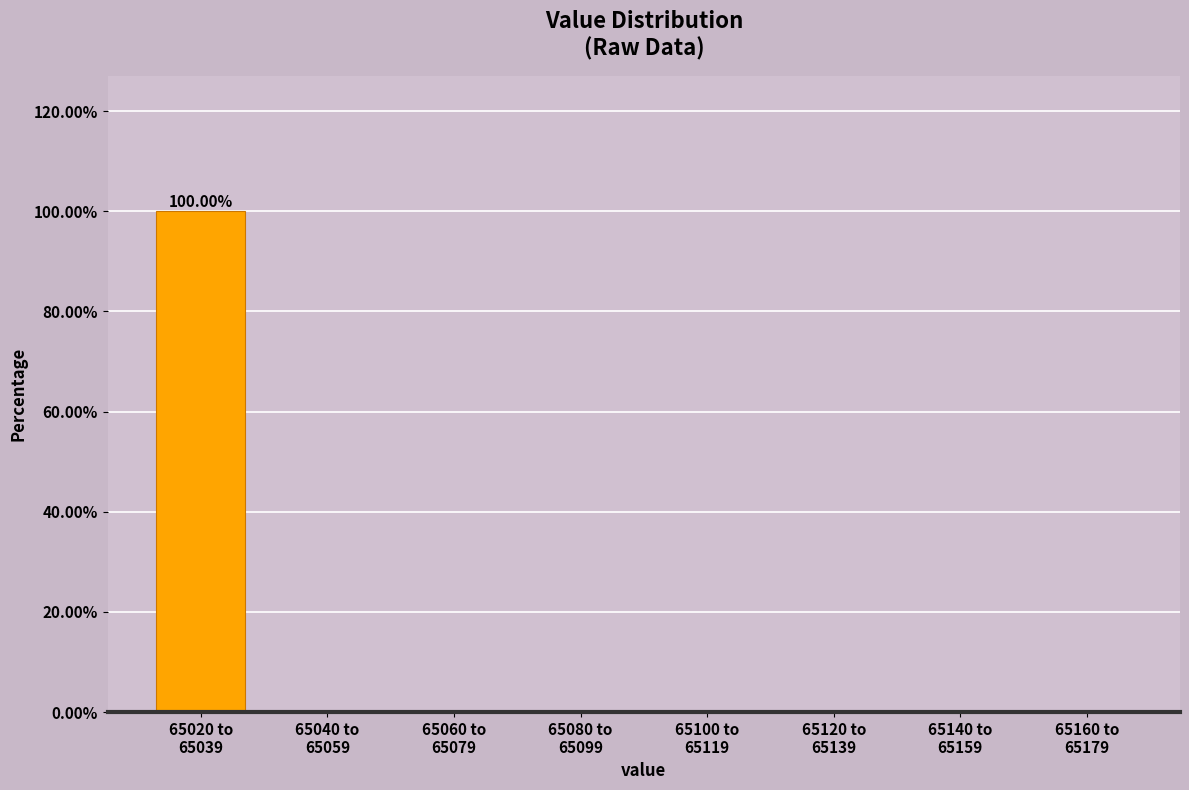

What is the sum of all values?

100